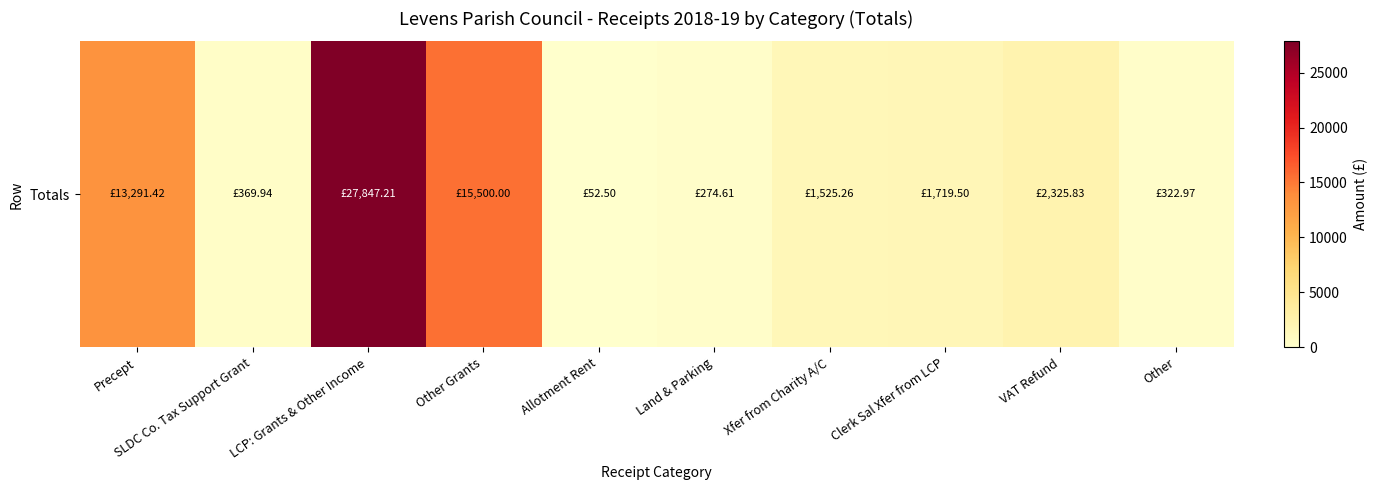

At which label does the data first exceed 1719?

Precept